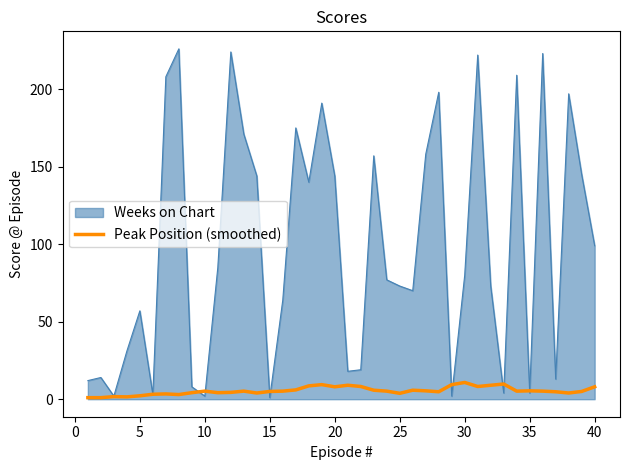

Which series has the largest total across all categories?

Weeks on Chart